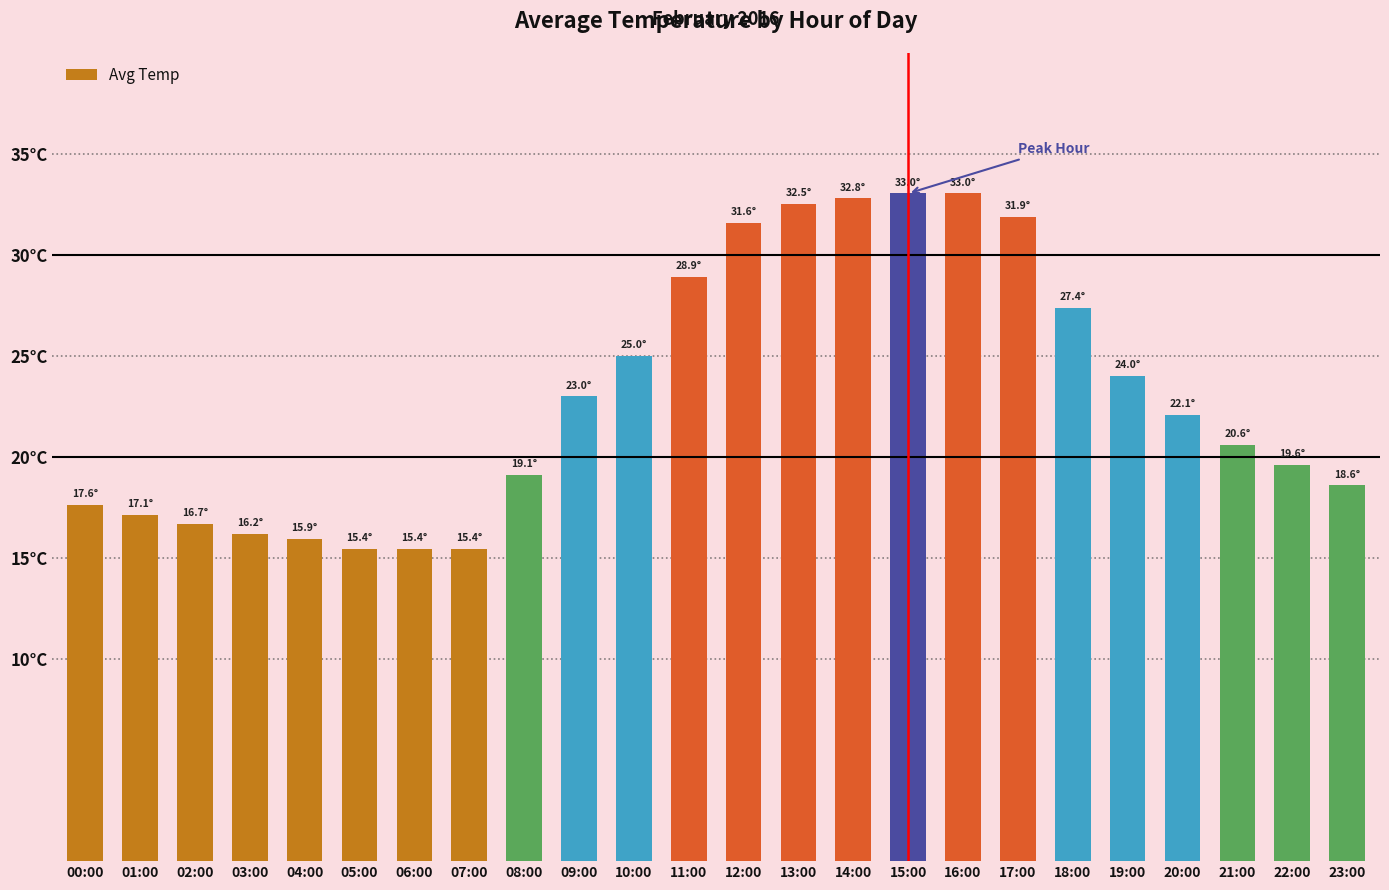

What is the change in value from 04:00 to 23:00?

+2.7